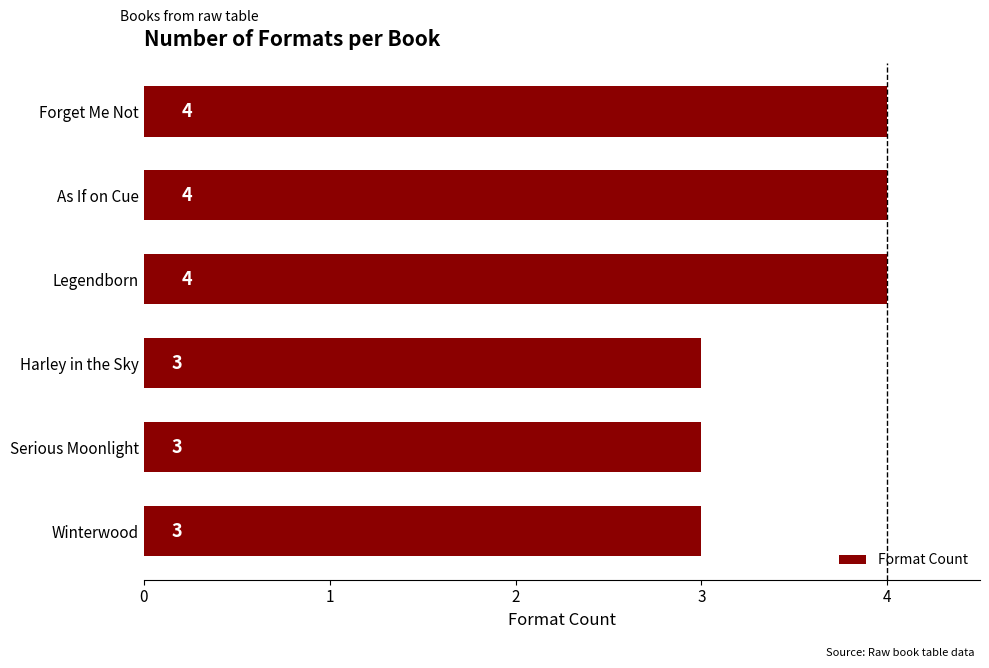

What is the difference between the maximum and minimum values?

1